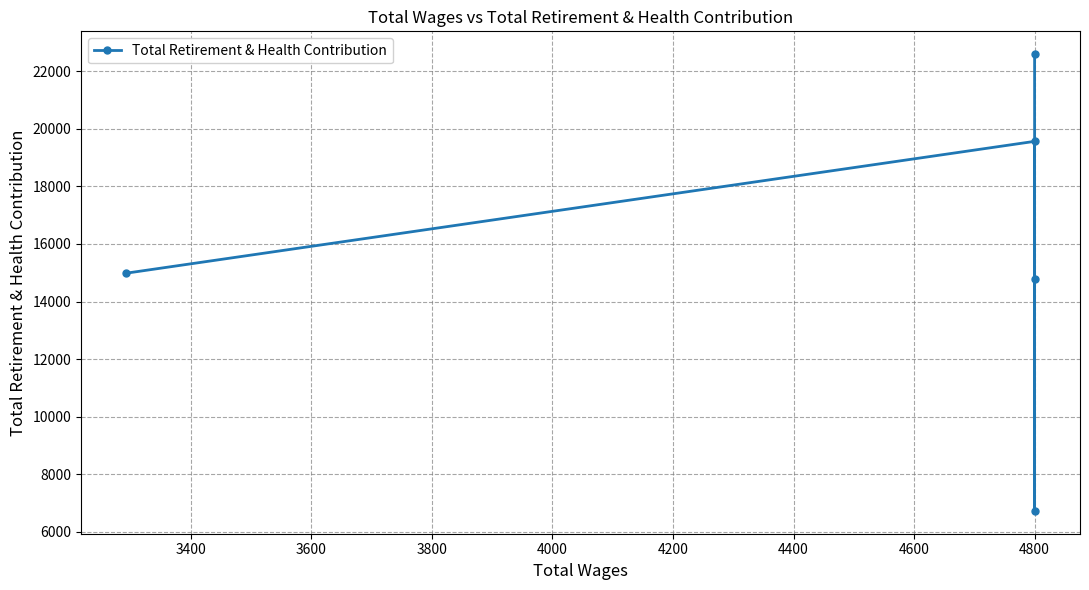

What is the difference between the maximum and minimum values?

15861